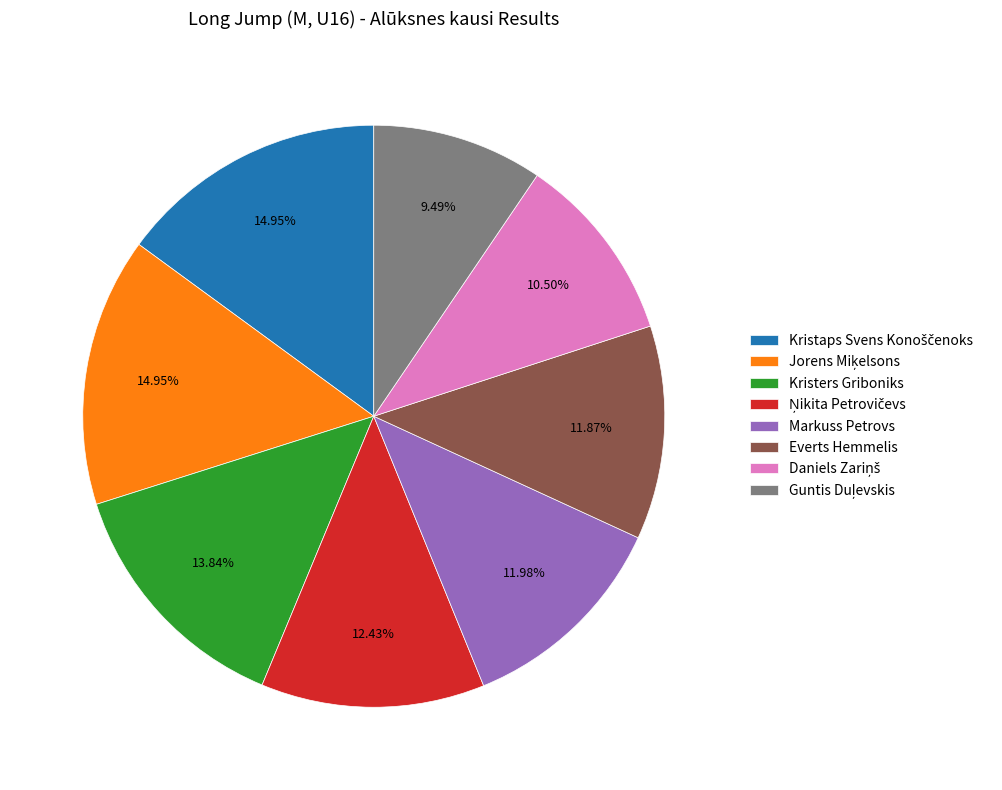

Does any single category account for the majority?

No